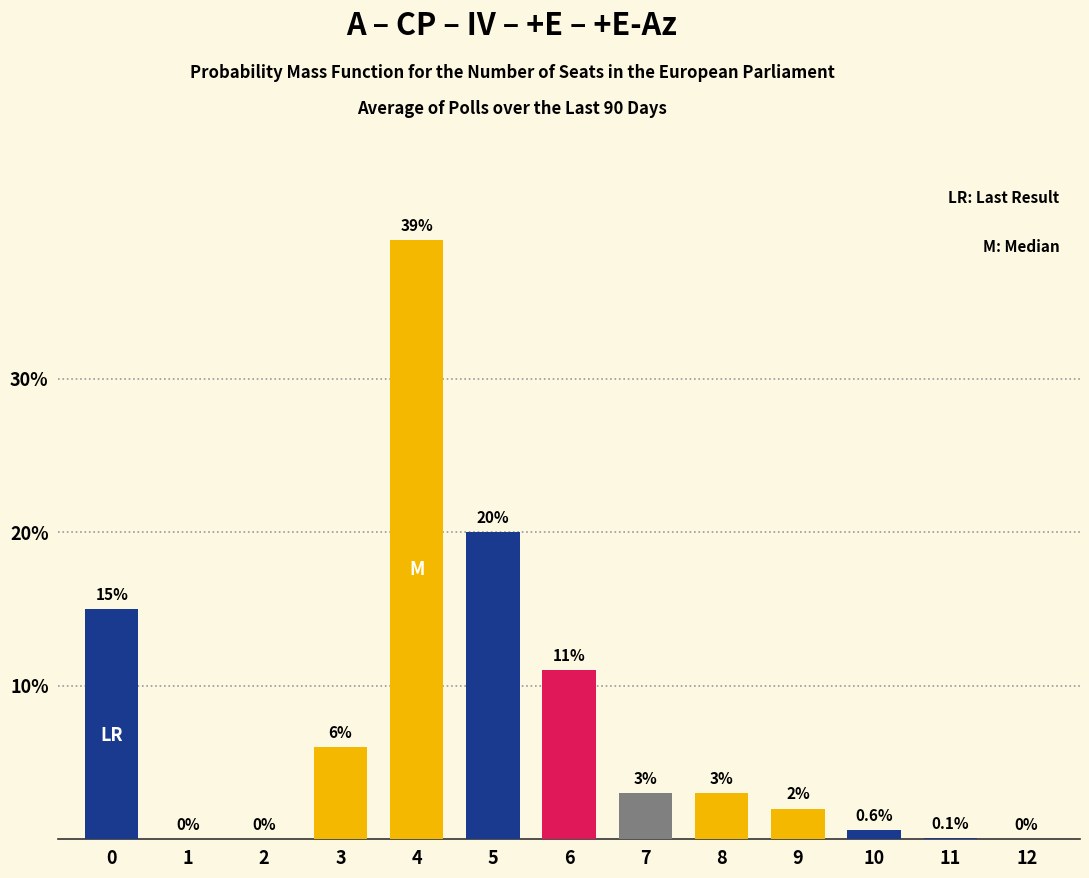

Reading right to left, extract all data points from this chart.

12=0.0	11=0.1	10=0.6	9=2.0	8=3.0	7=3.0	6=11.0	5=20.0	4=39.0	3=6.0	2=0.0	1=0.0	0=15.0